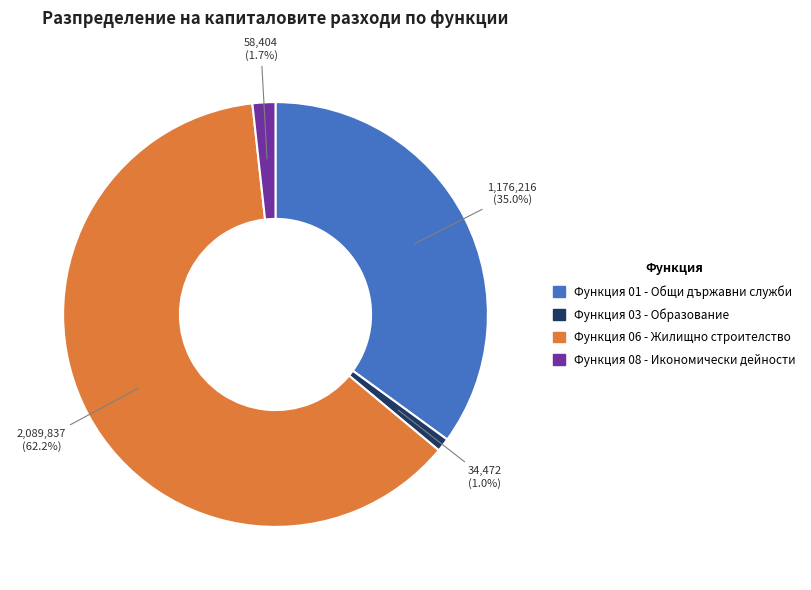

Count the number of slices in the pie.

4